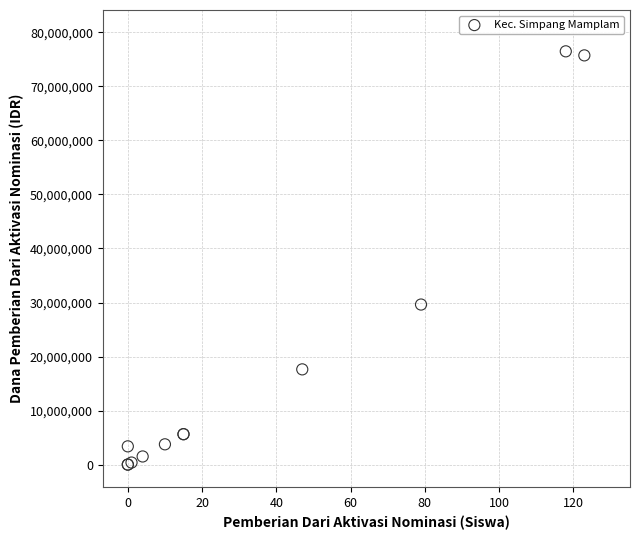

What Y value in the scatter plot is closest to 38250000?

29625000